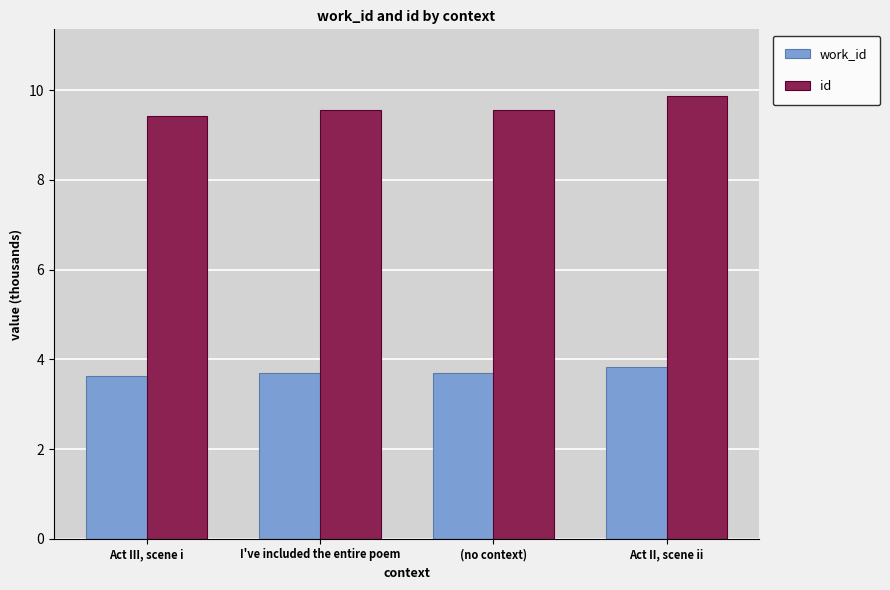

What is the smallest value displayed?

3.6